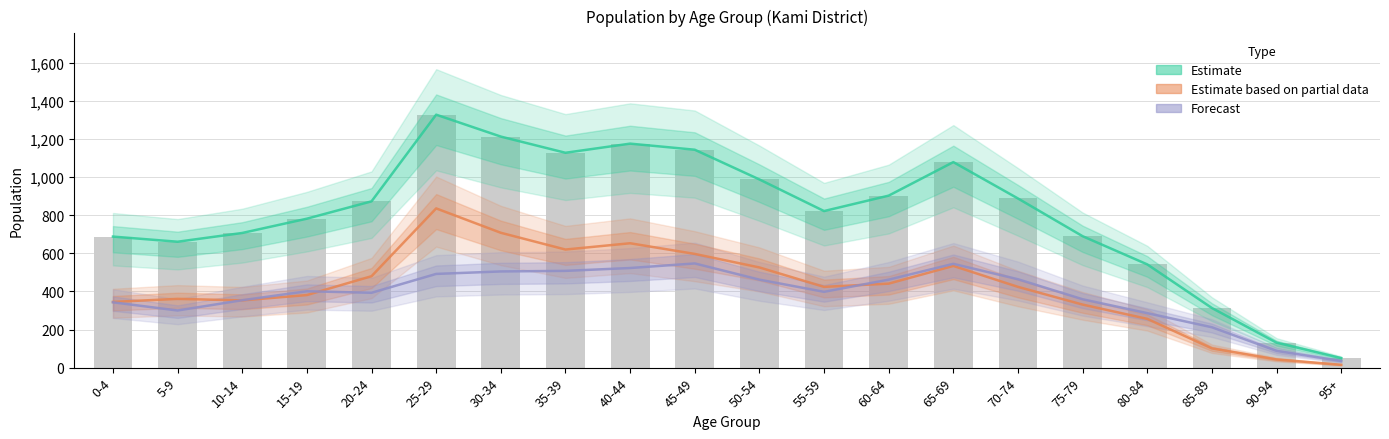

Count the number of categories in the chart.

20